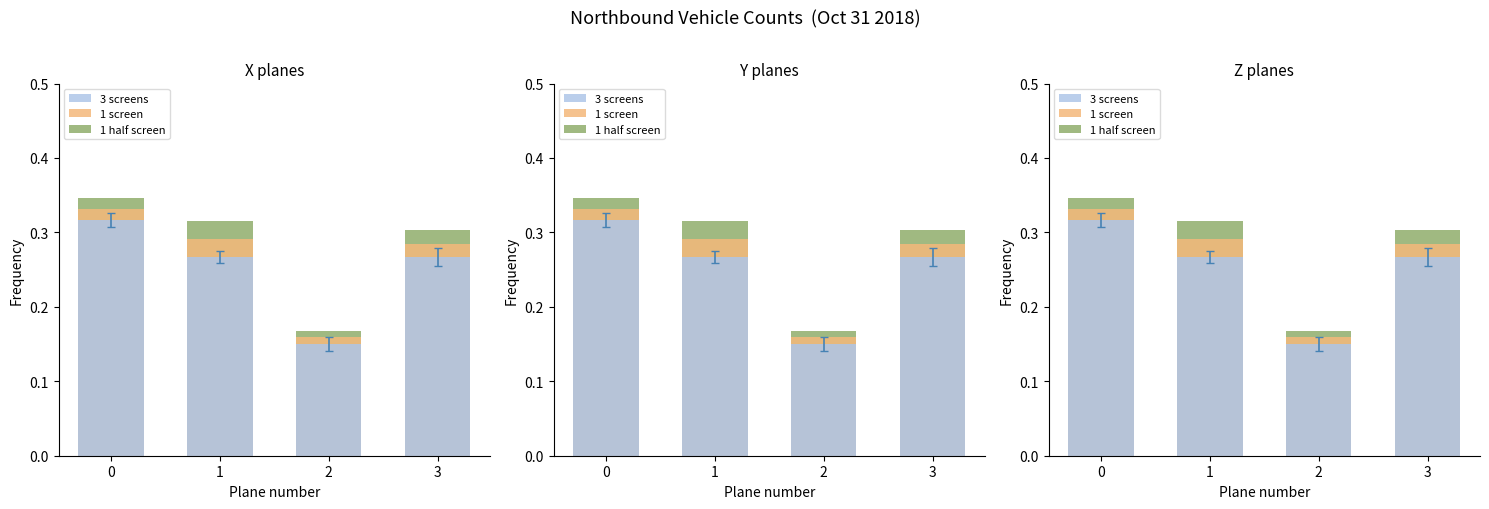

What is the total value across all series at 3?

0.9